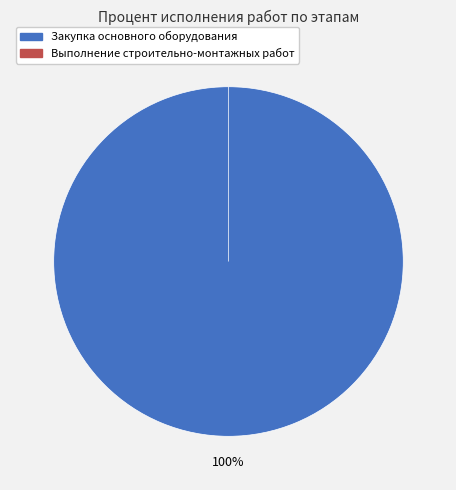

To the nearest percent, what is the difference between the Закупка основного оборудования and Выполнение строительно-монтажных работ slice percentages?

100%